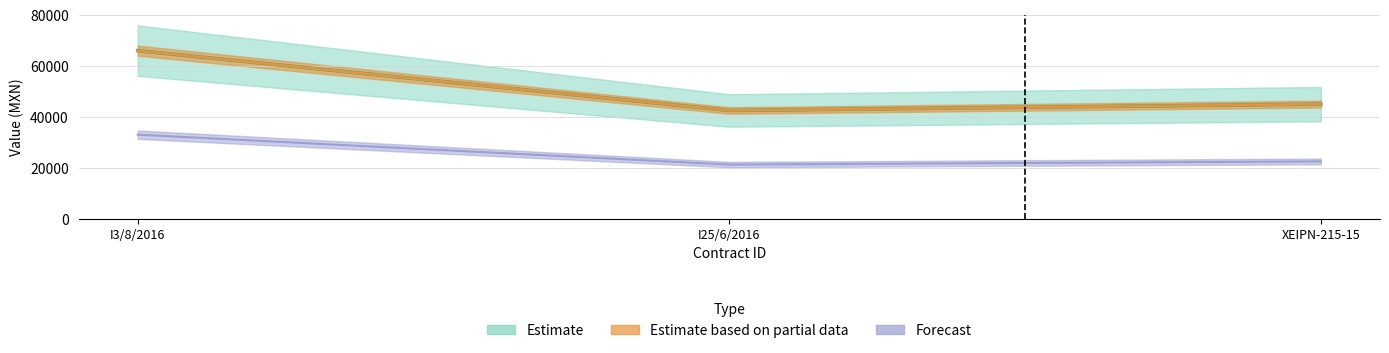

Reading left to right, what are all the values shown in this chart?

awards.value.amount: 66000	42500	45000
contracts.value.amount: 66000	42500	45000